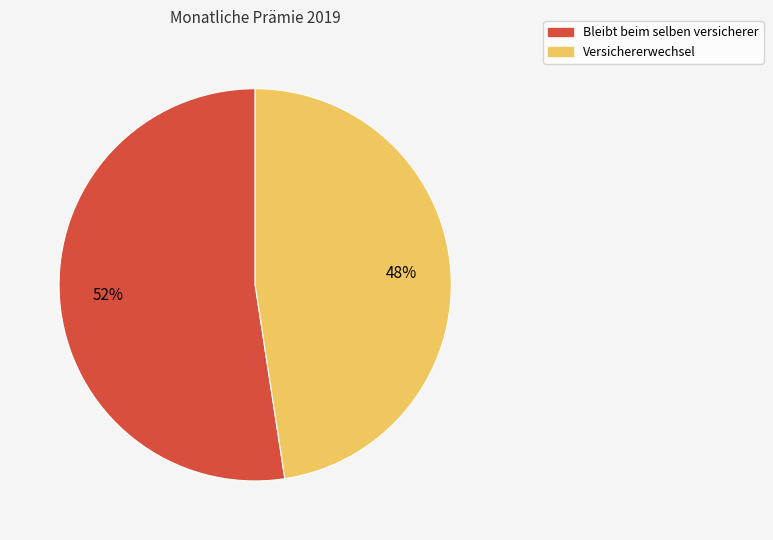

To the nearest percent, what is the average slice percentage?

50%